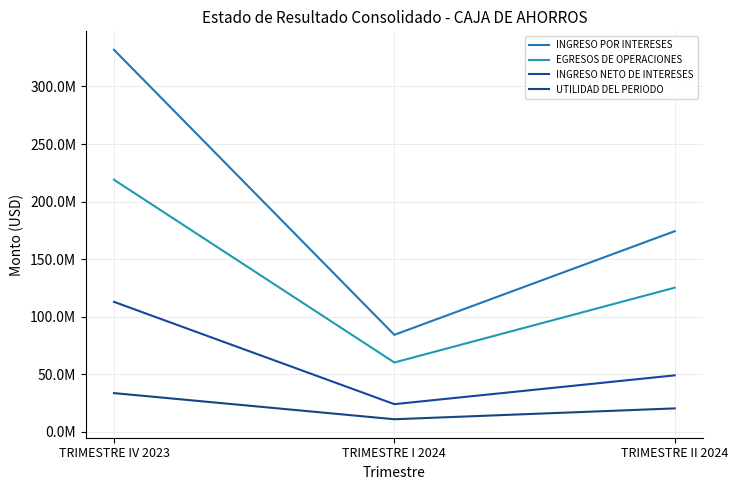

What is the label of the 2nd point from the right?

TRIMESTRE I 2024